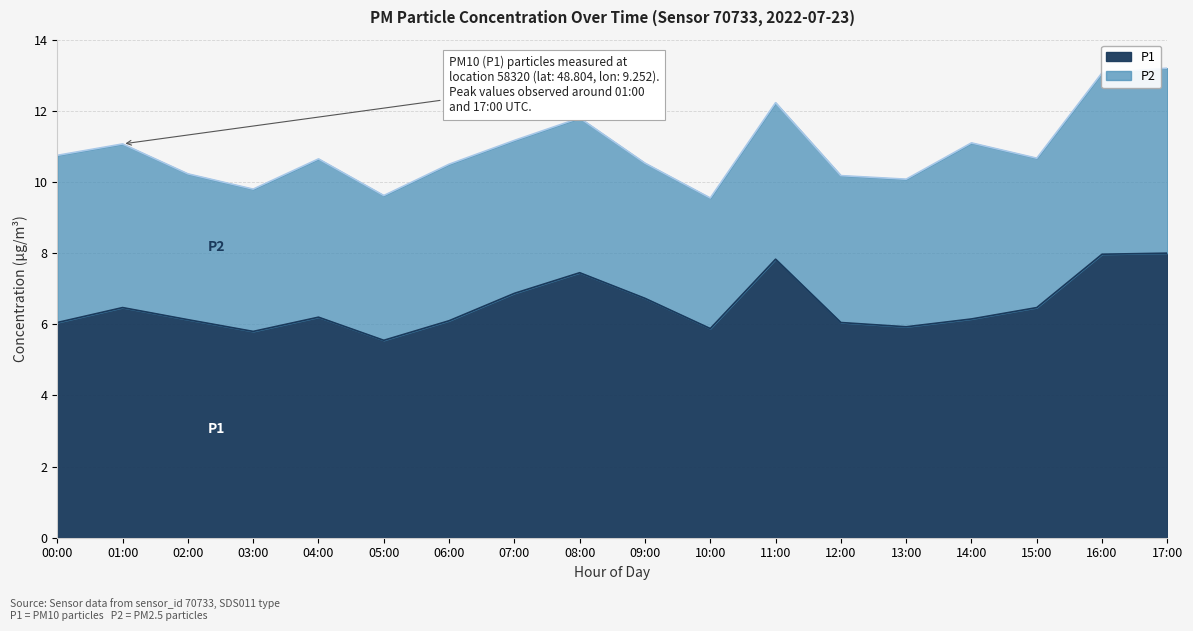

Rank the categories by value from highest to lowest.

17:00, 16:00, 11:00, 08:00, 07:00, 09:00, 01:00, 15:00, 04:00, 14:00, 02:00, 06:00, 00:00, 12:00, 13:00, 10:00, 03:00, 05:00